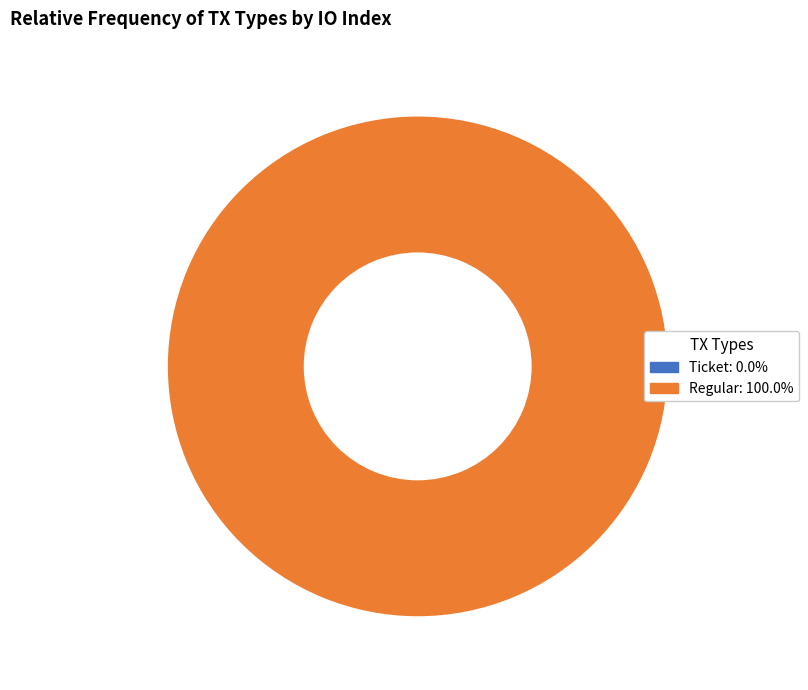

Count the number of slices in the pie.

2